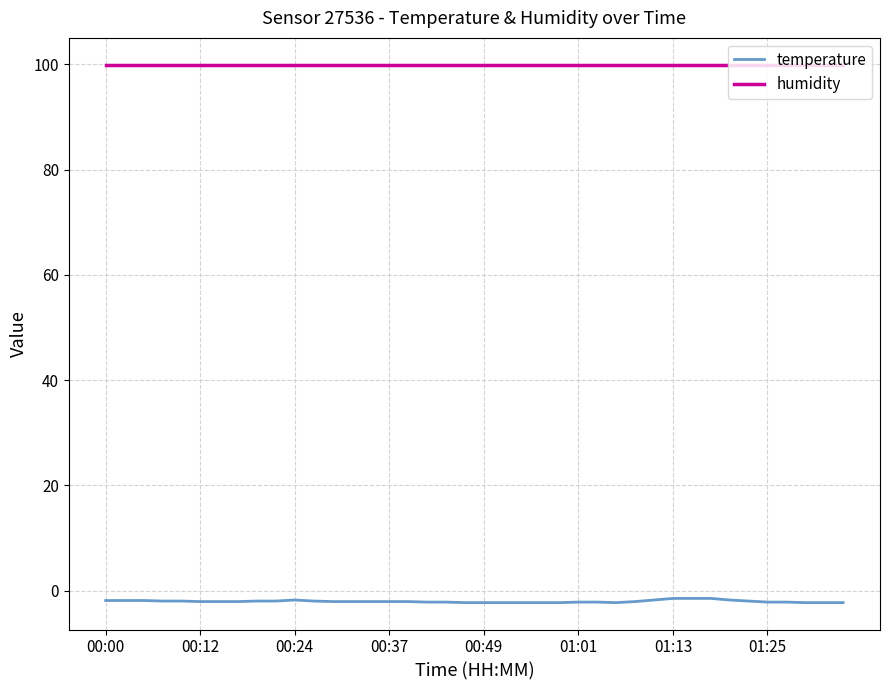

True or false: humidity and temperature cross at least once.

False